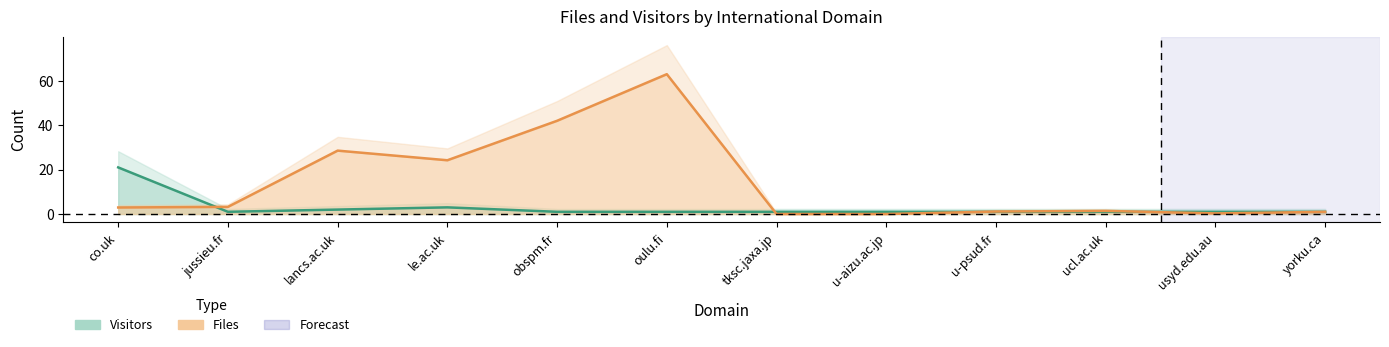

Which series has the widest spread of values?

Files